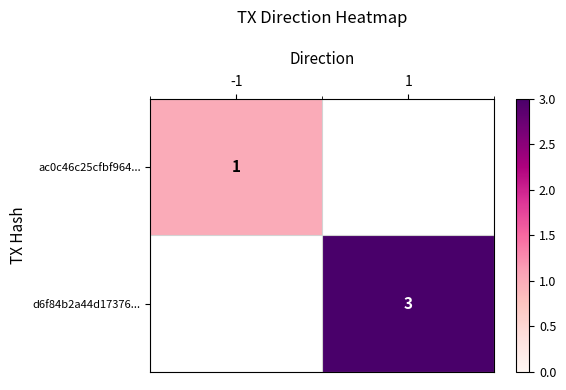

The d6f84b2a44d17376... series shows 3 at 1. True or false?

True